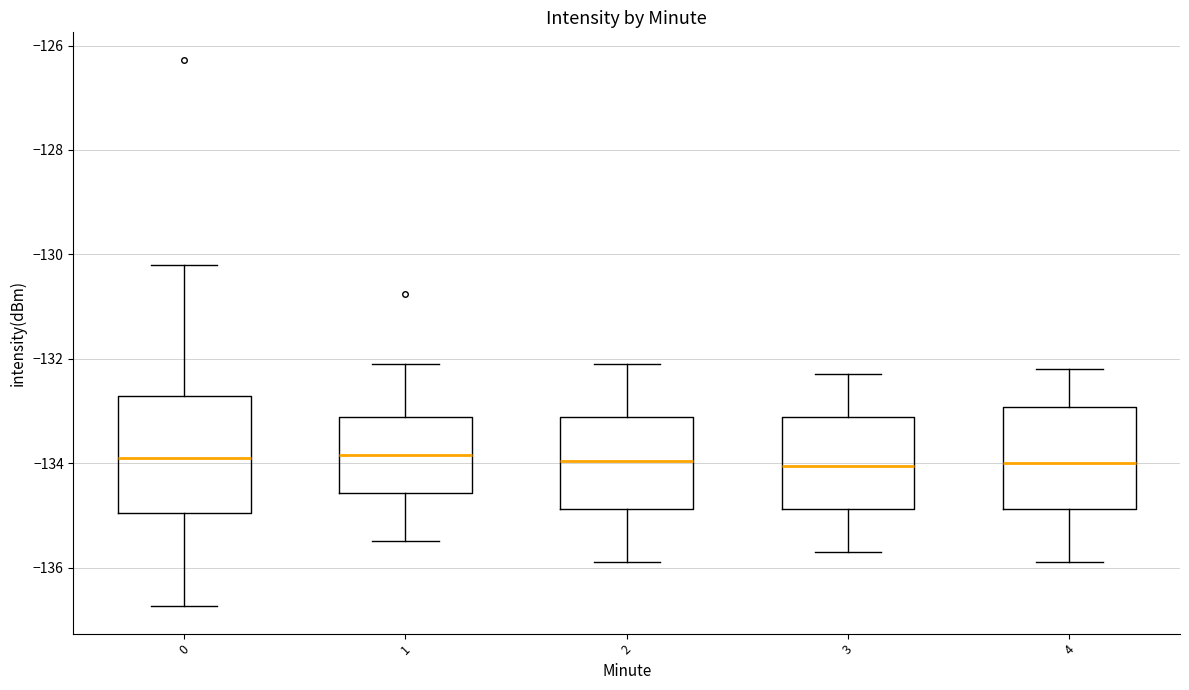

Which box is the tallest, from its lower edge to its upper edge?

0